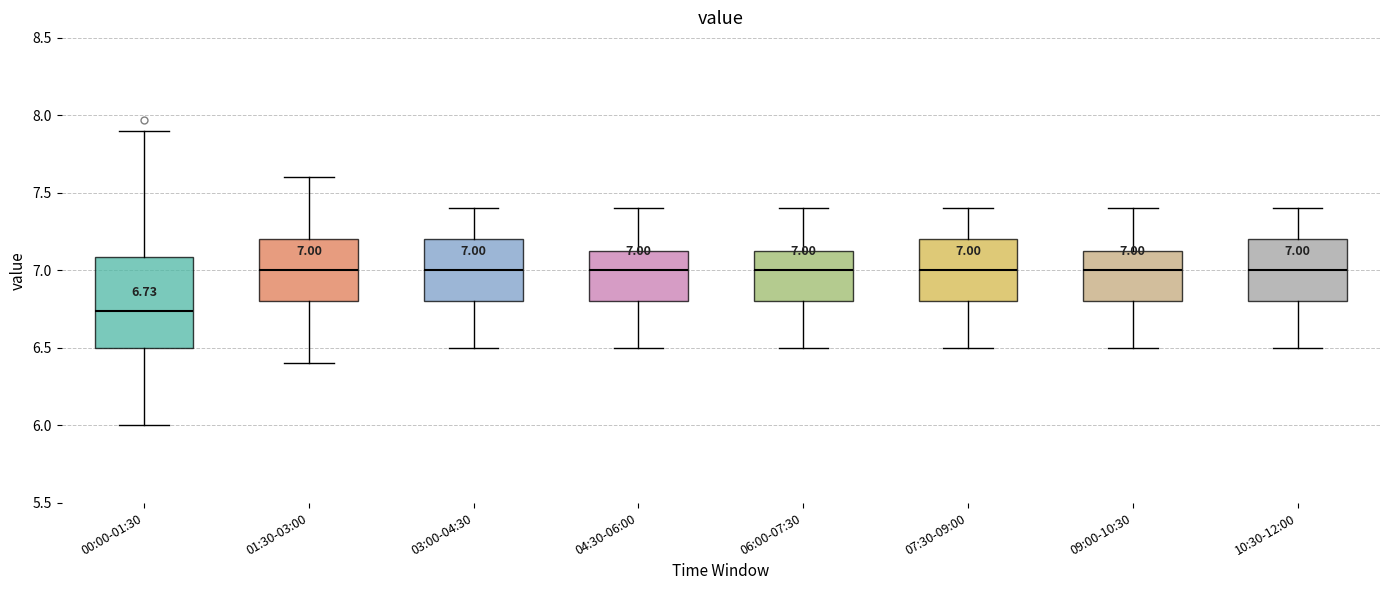

Comparing the boxes themselves (not the whiskers), which one is the tallest?

00:00-01:30